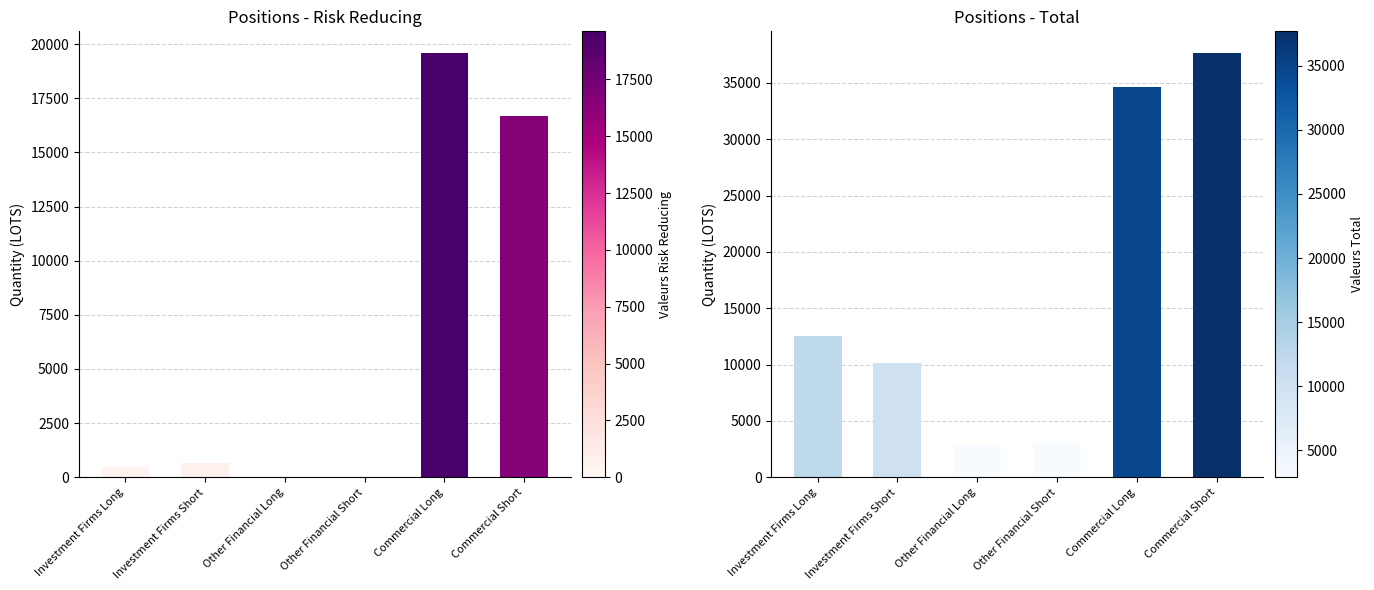

What is the total value across all series at Investment Firms Long?

13013.6